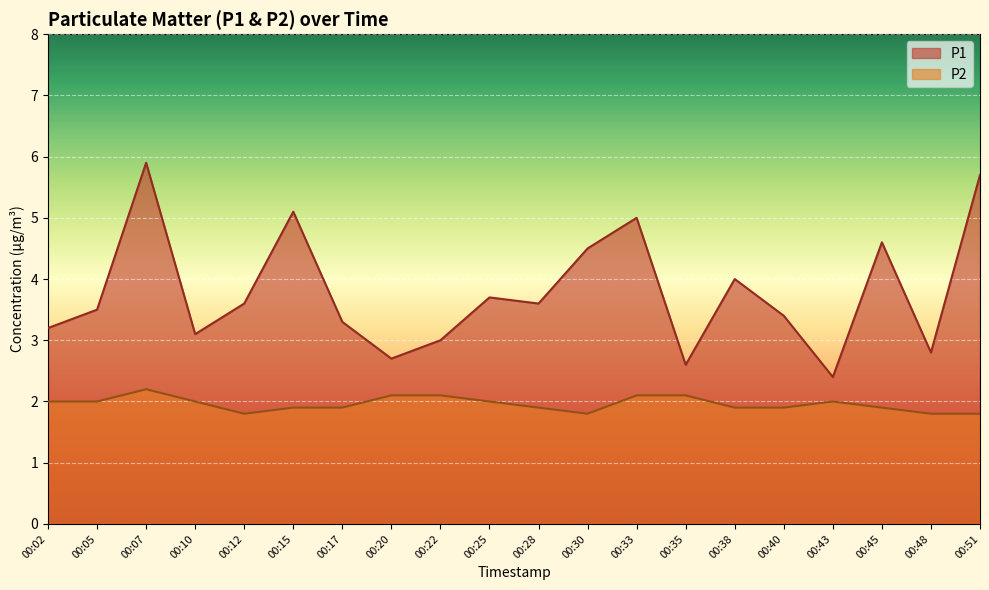

How many P2 values are between 1 and 2?

15